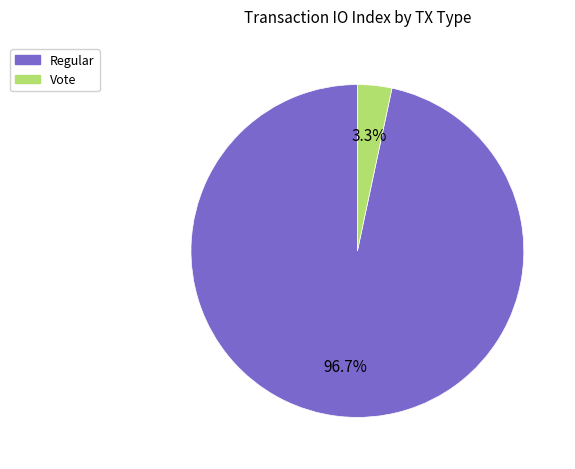

Rank the categories by value from lowest to highest.

Vote, Regular